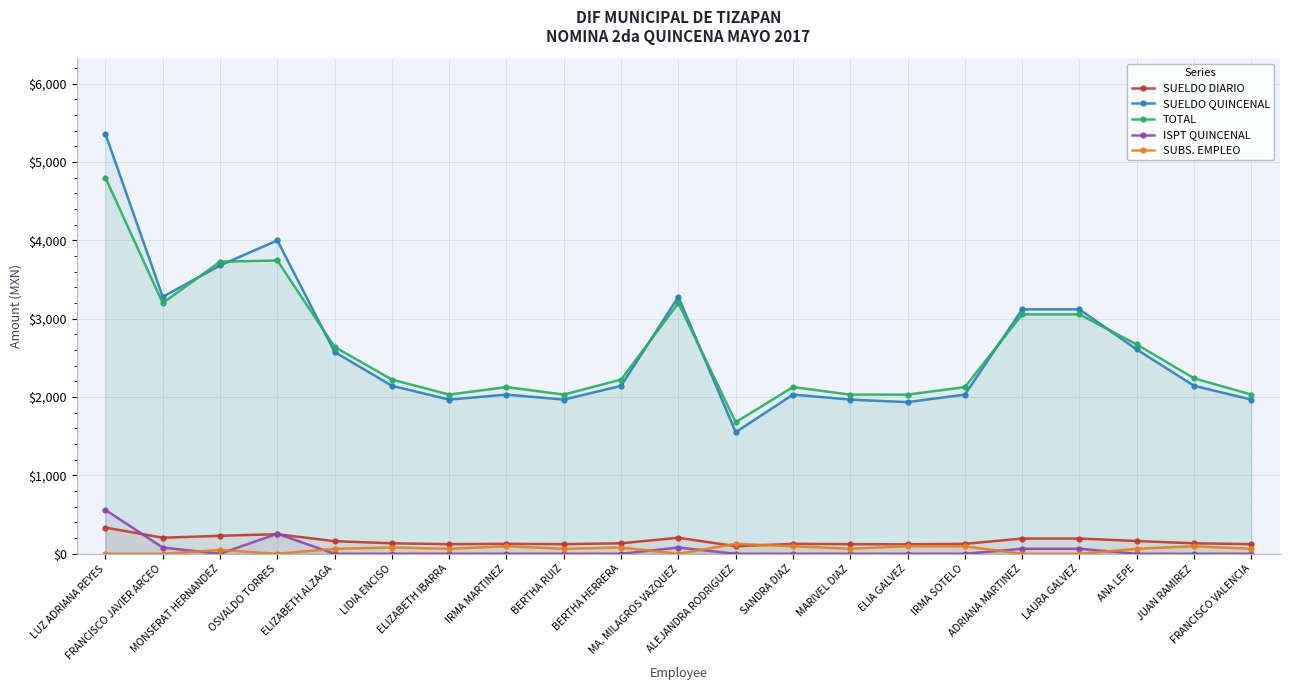

What is the difference between the SUELDO QUINCENAL values at MONSERAT HERNANDEZ and LAURA GALVEZ?

560